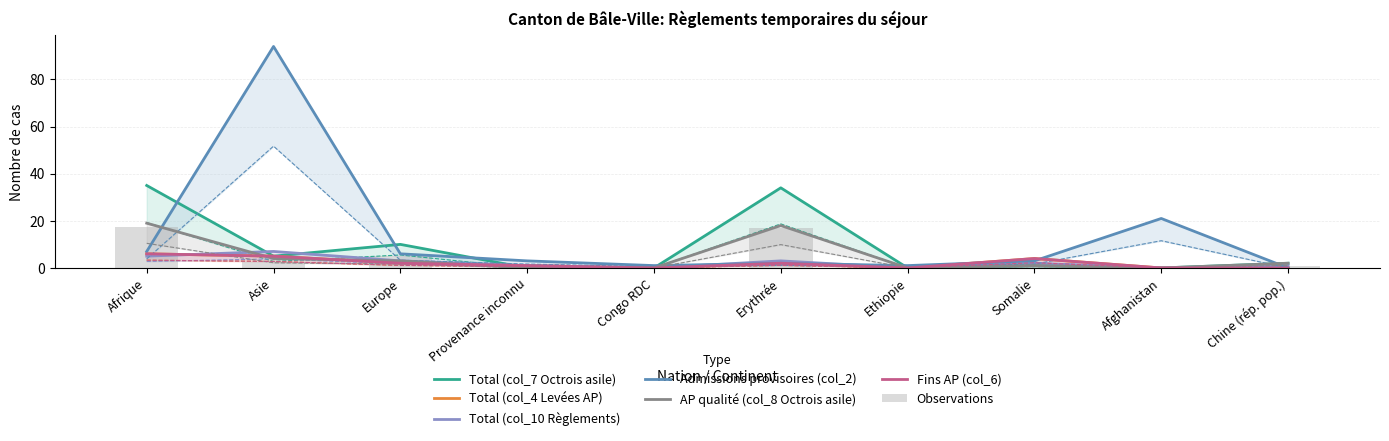

Is it true that Total (col_4 Levées AP) equals 10.4 at Afrique?

False